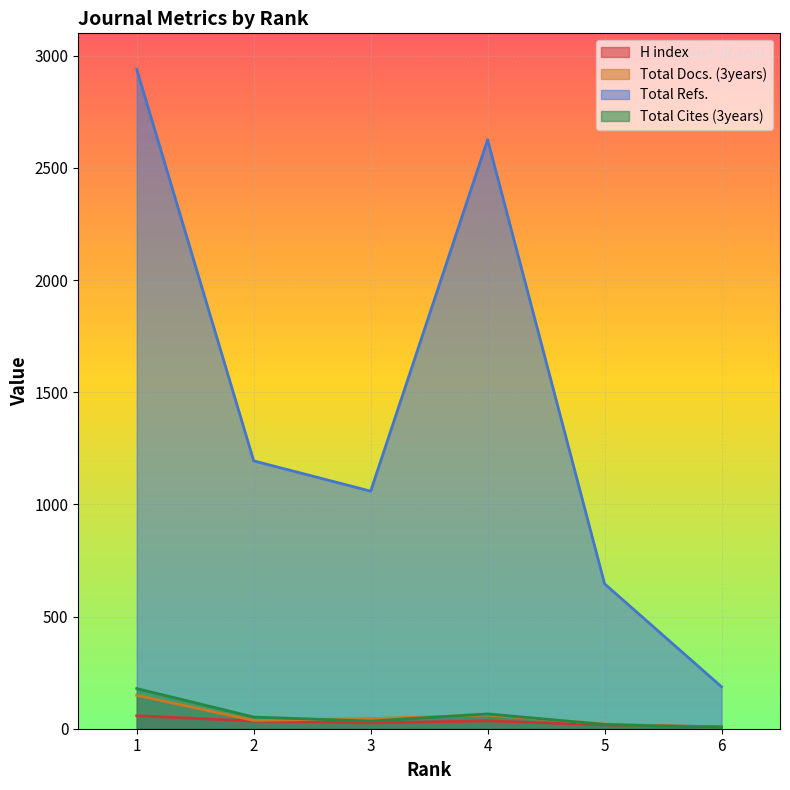

How many lines are shown in the chart?

4